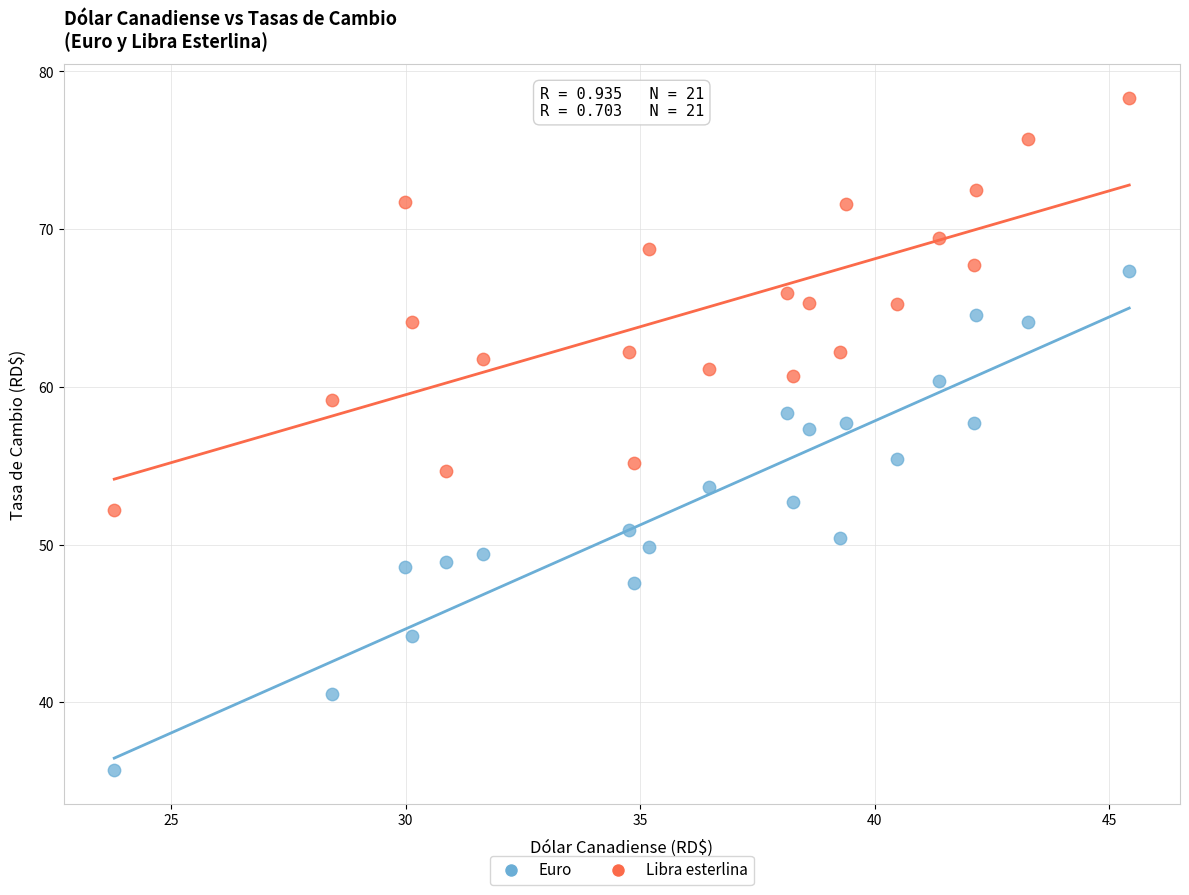

Which series reaches the minimum Y coordinate?

Euro